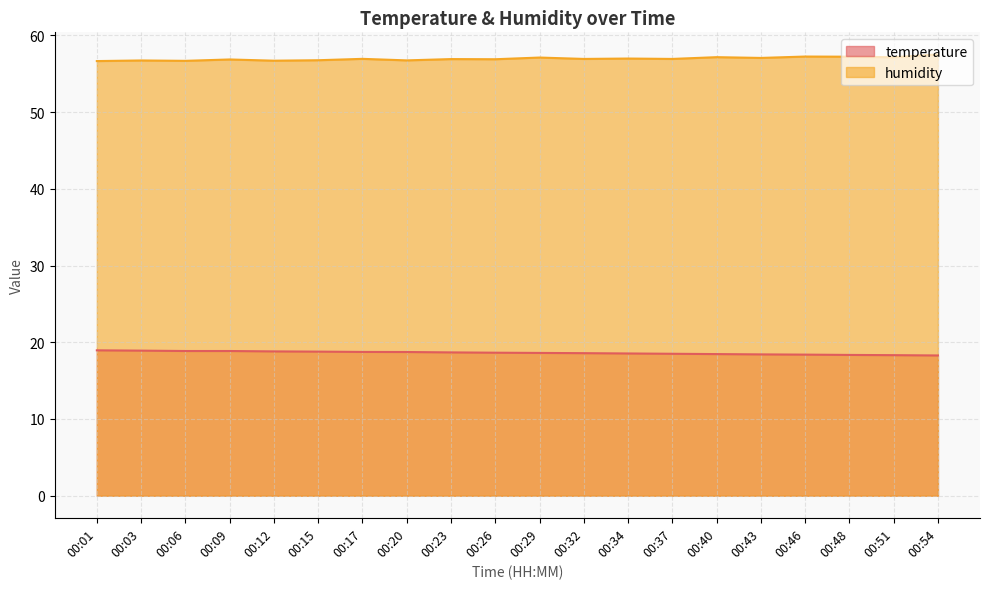

Is it true that temperature equals 28.1 at 00:23?

False